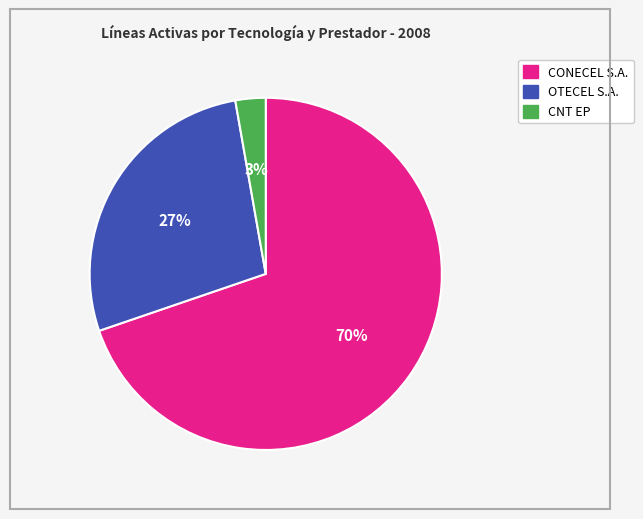

True or false: CONECEL S.A. accounts for 70% of the total.

True